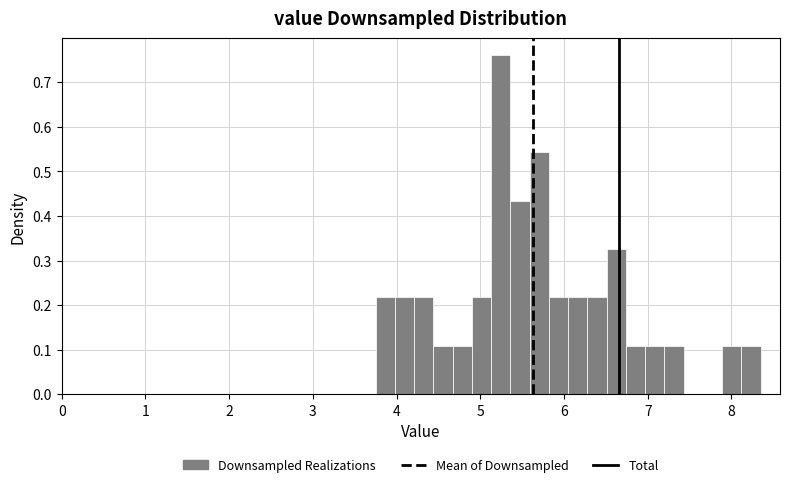

Read against the x-axis, roughly where is the centre of the tallest bar?

5.2